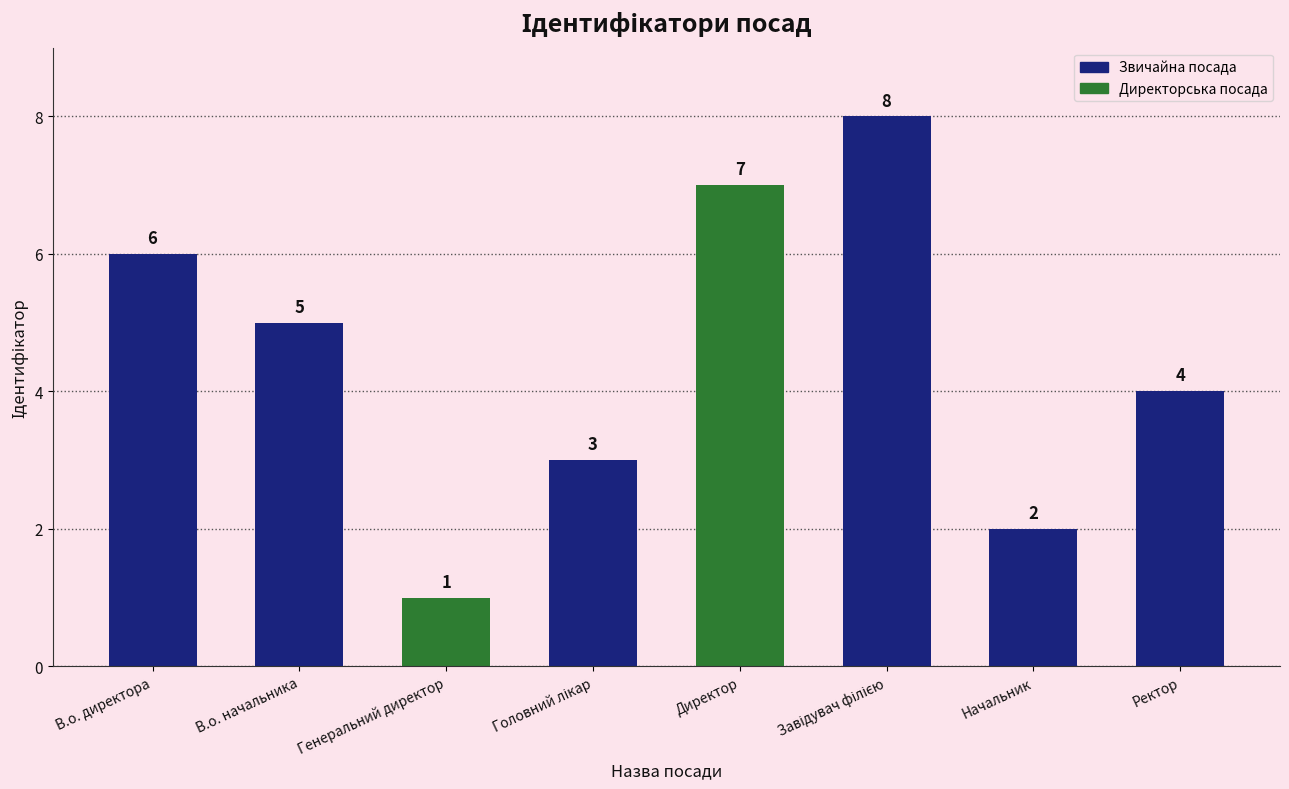

What position from the left is Генеральний директор?

3